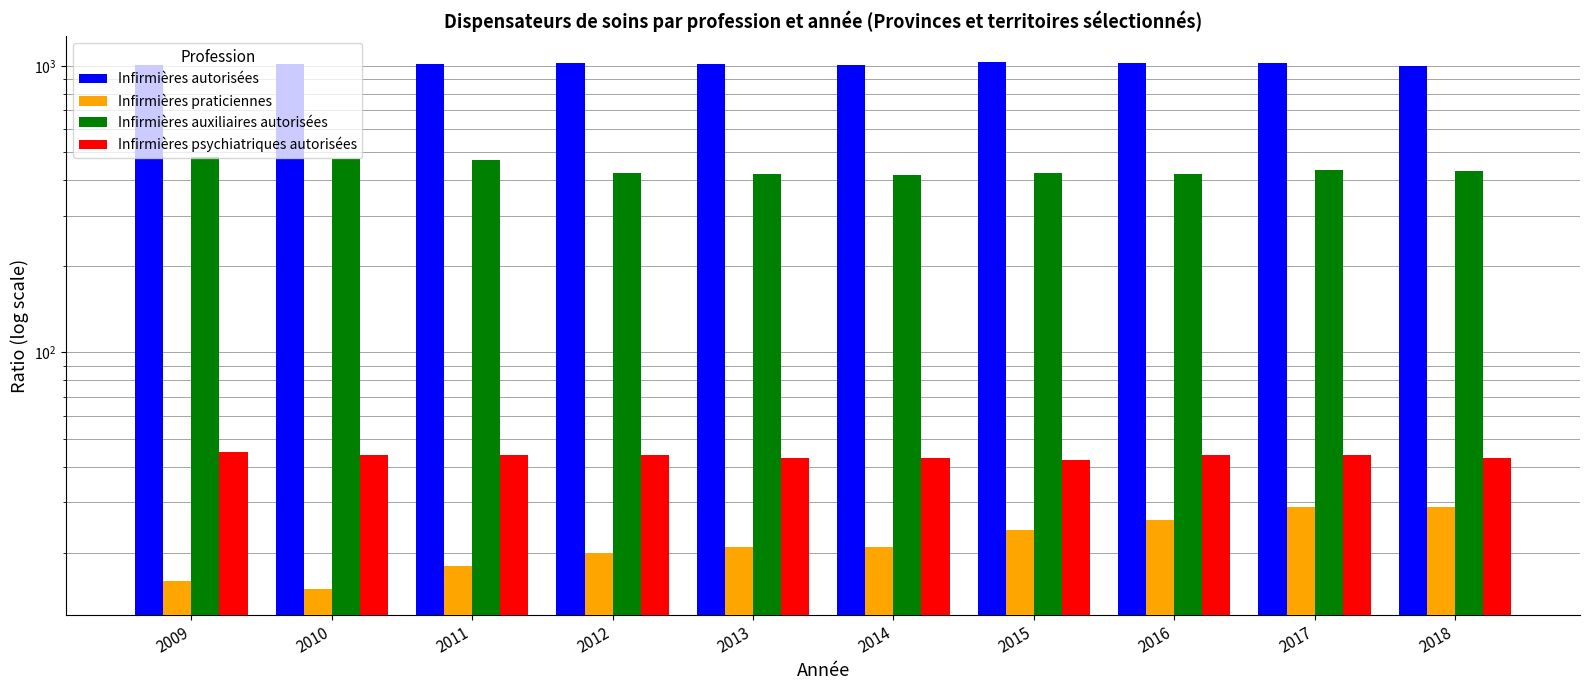

Which series has the largest range (max minus min)?

Infirmières auxiliaires autorisées